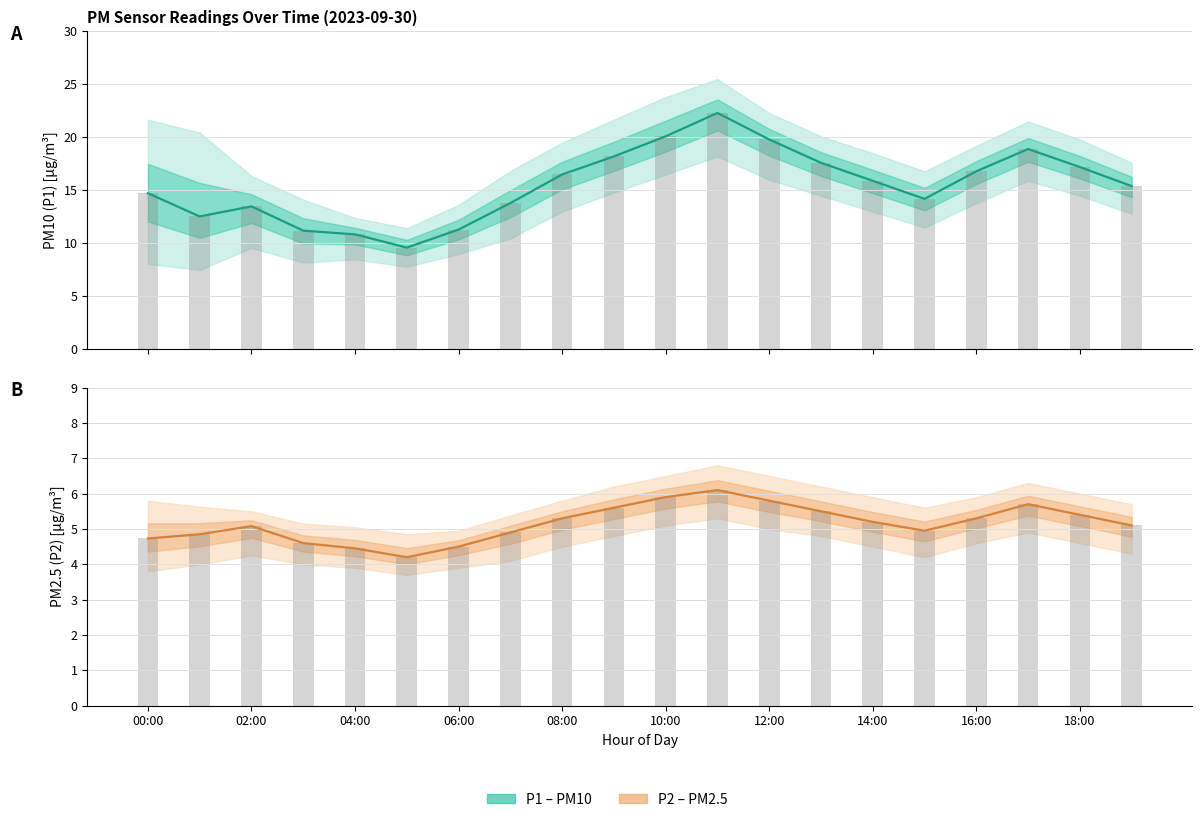

What position from the left is 19:00?

20